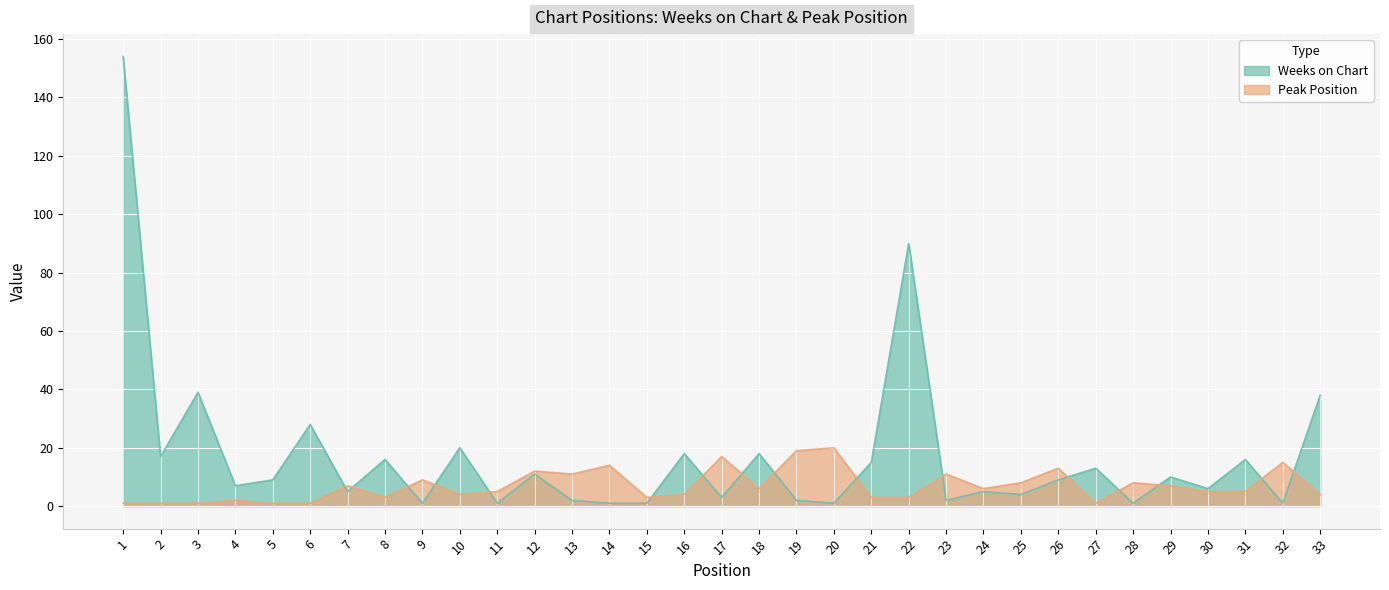

Between 4 and 24, which series saw the biggest shift?

Peak Position